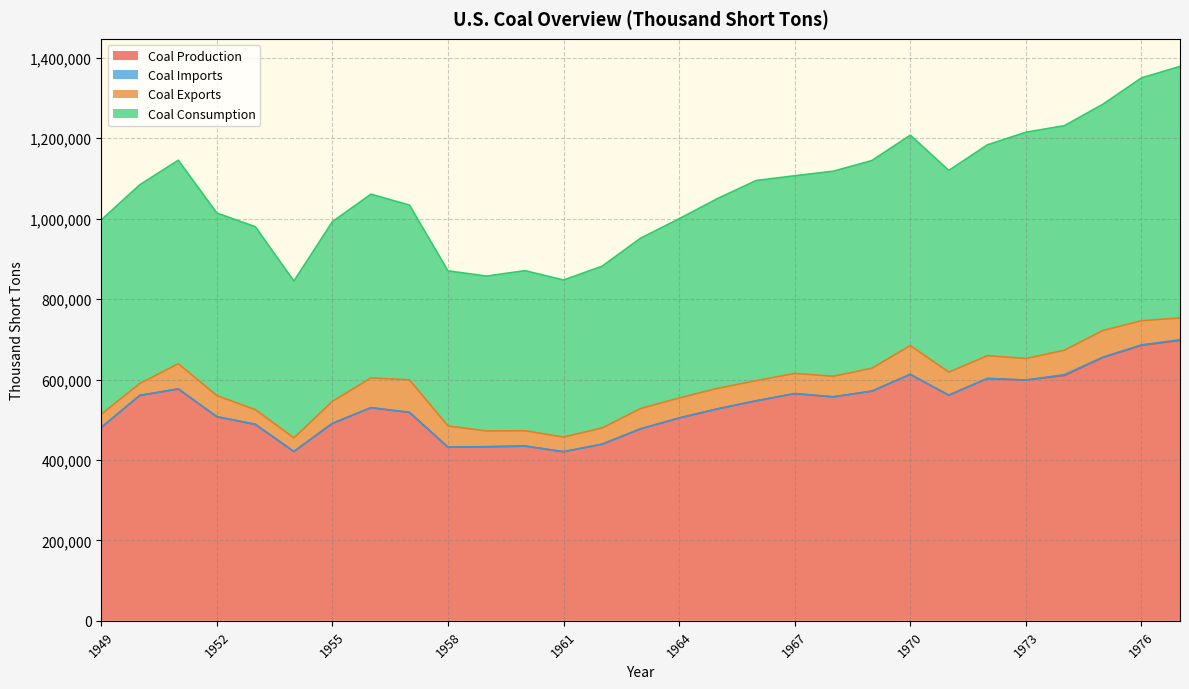

The value of Coal Production at 1976 is 1022536. True or false?

False